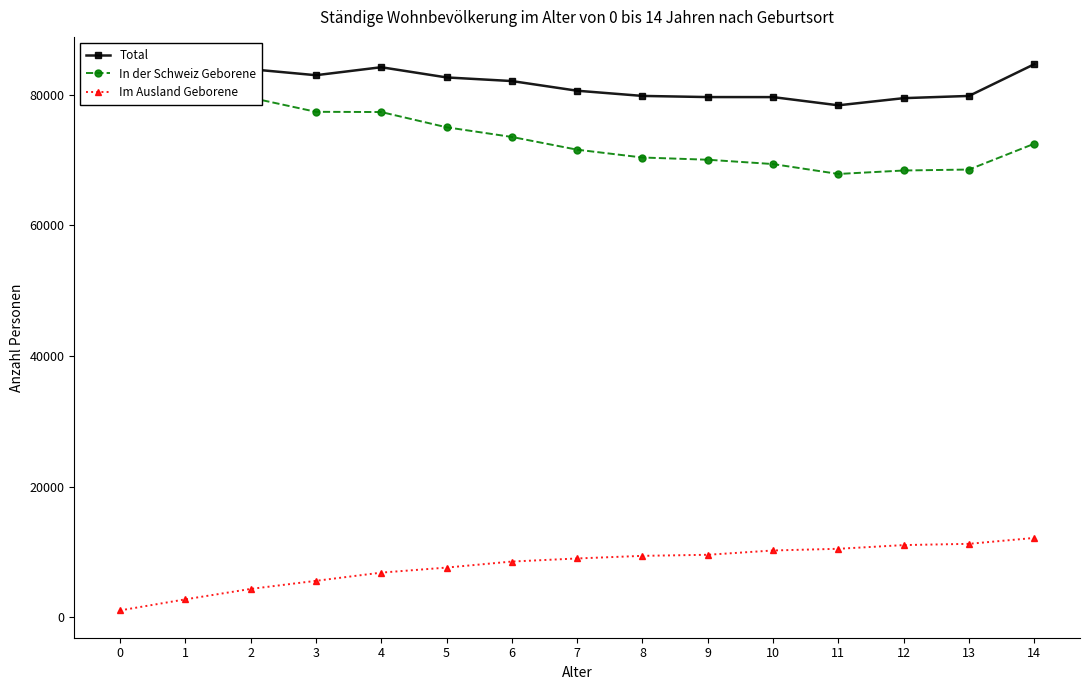

The value of Total at 0 is 83730. True or false?

True